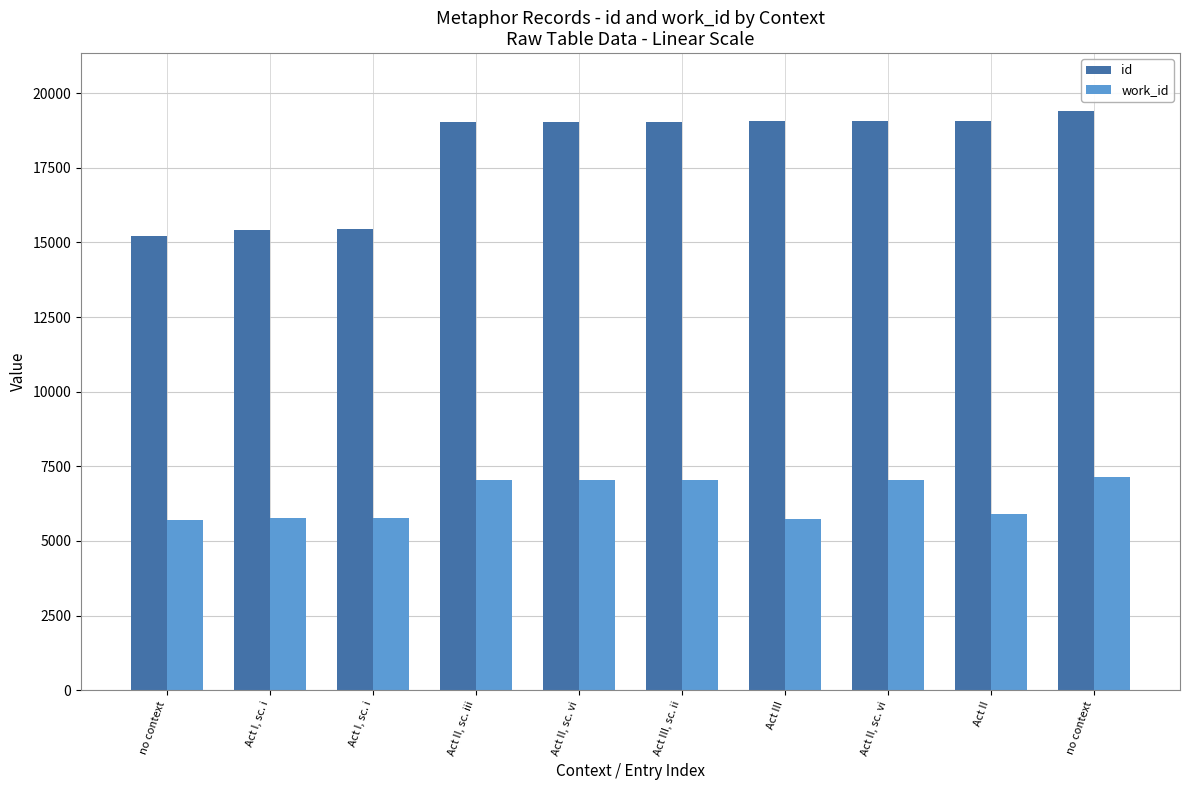

Reading left to right, transcribe all the data shown in this chart.

id: no context=15226	Act I, sc. i=15430	Act I, sc. i=15449	Act II, sc. iii=19023	Act II, sc. vi=19024	Act III, sc. ii=19027	Act III=19053	Act II, sc. vi=19076	Act II=19077	no context=19400
work_id: no context=5705	Act I, sc. i=5783	Act I, sc. i=5783	Act II, sc. iii=7034	Act II, sc. vi=7034	Act III, sc. ii=7034	Act III=5721	Act II, sc. vi=7057	Act II=5913	no context=7147